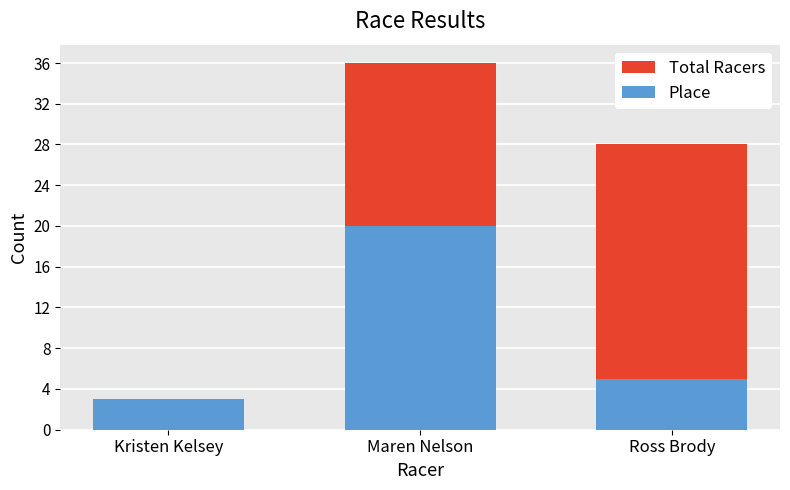

True or false: Total Racers has a value of 28 at Ross Brody.

True